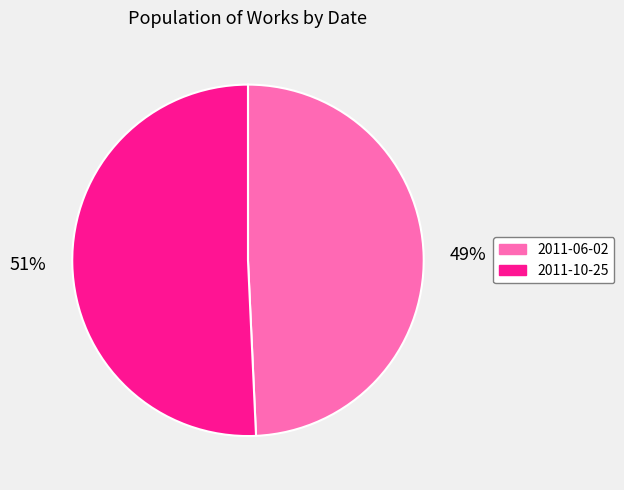

Approximately how many times larger is the value at 2011-06-02 compared to 2011-10-25?

1.0